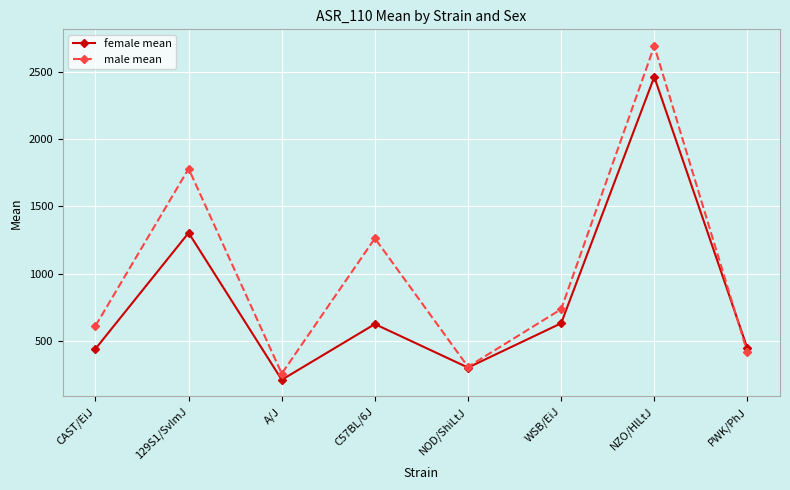

What is the maximum value for male mean?

2695